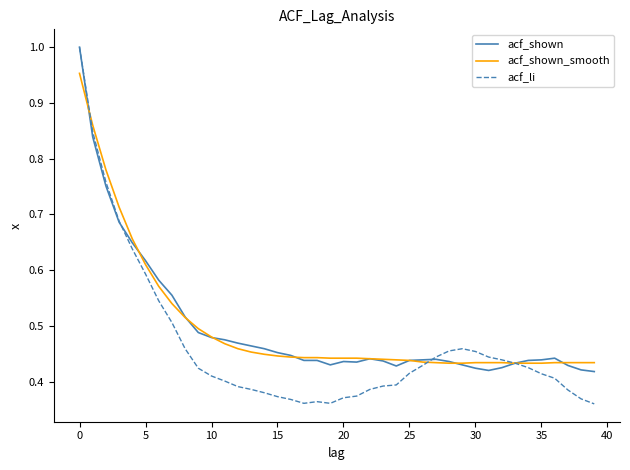

Which series has the widest spread of values?

acf_li